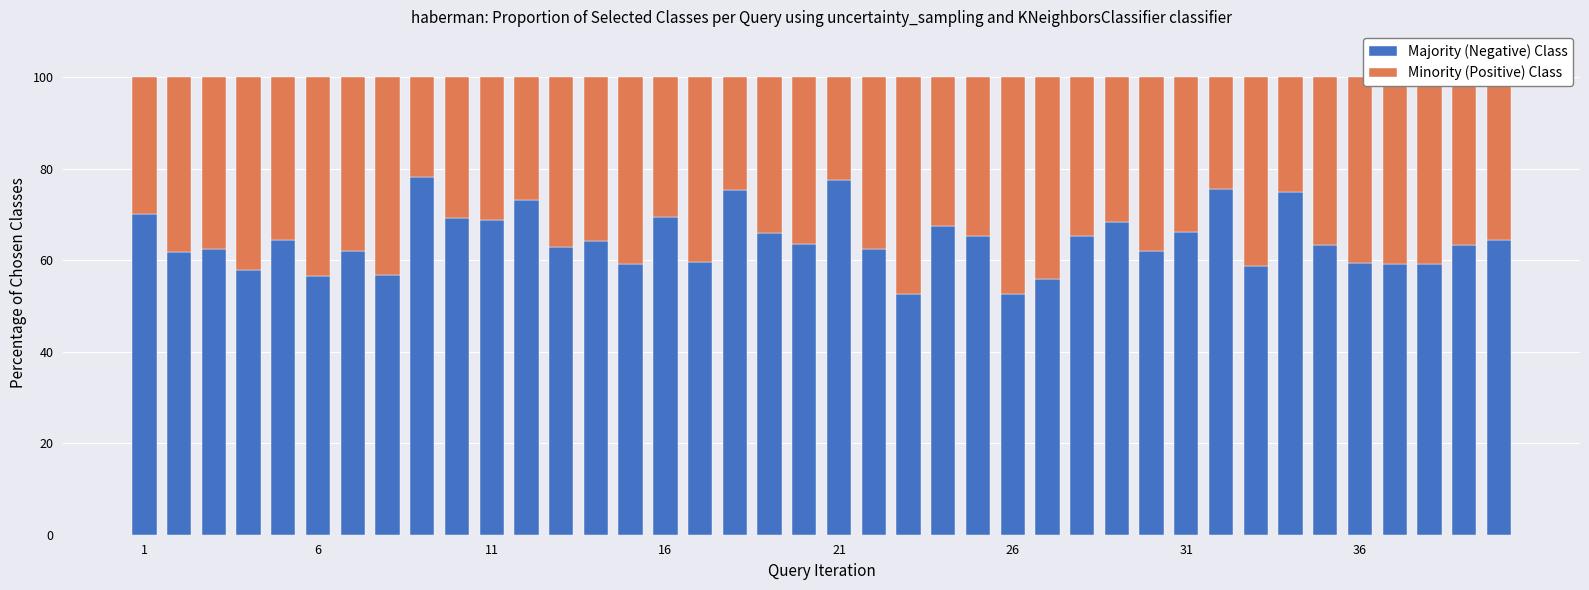

What is the sum of all Majority (Negative) Class values?

2575.4